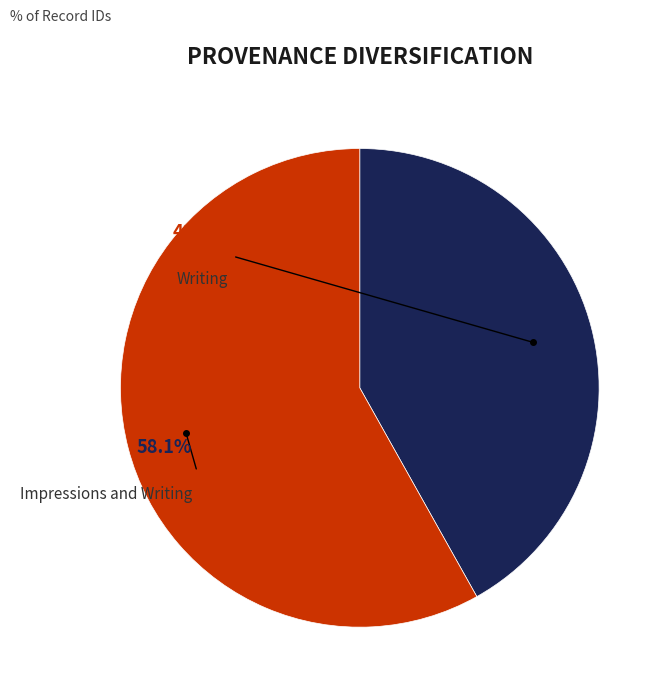

Count the number of slices in the pie.

2